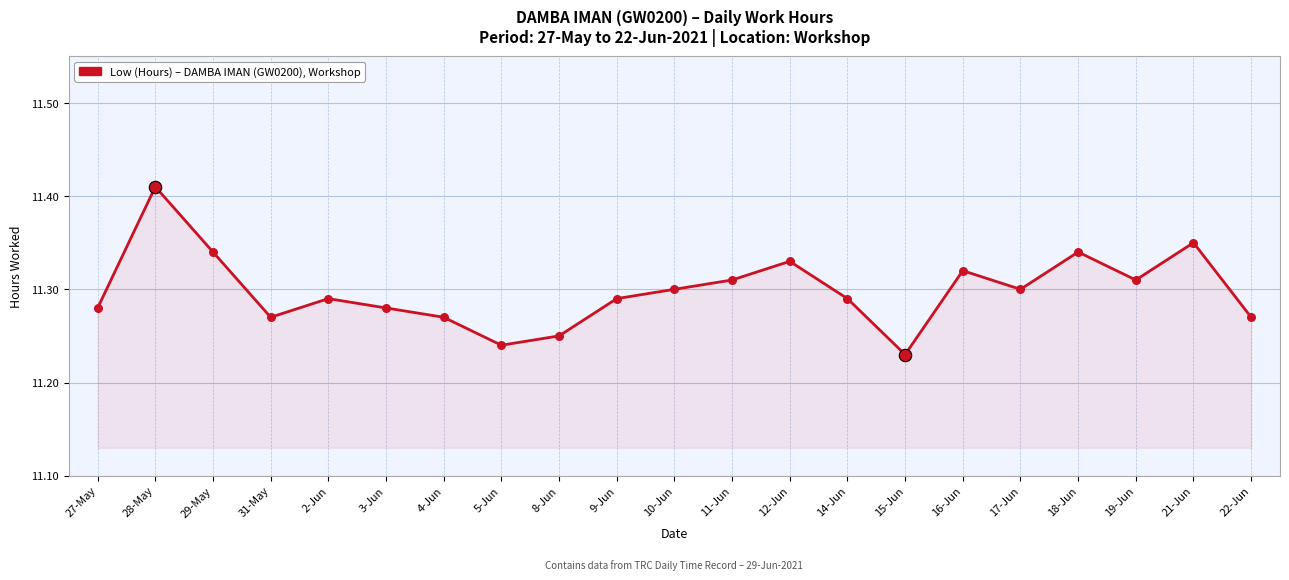

Which has a higher value, 19-Jun or 28-May?

28-May